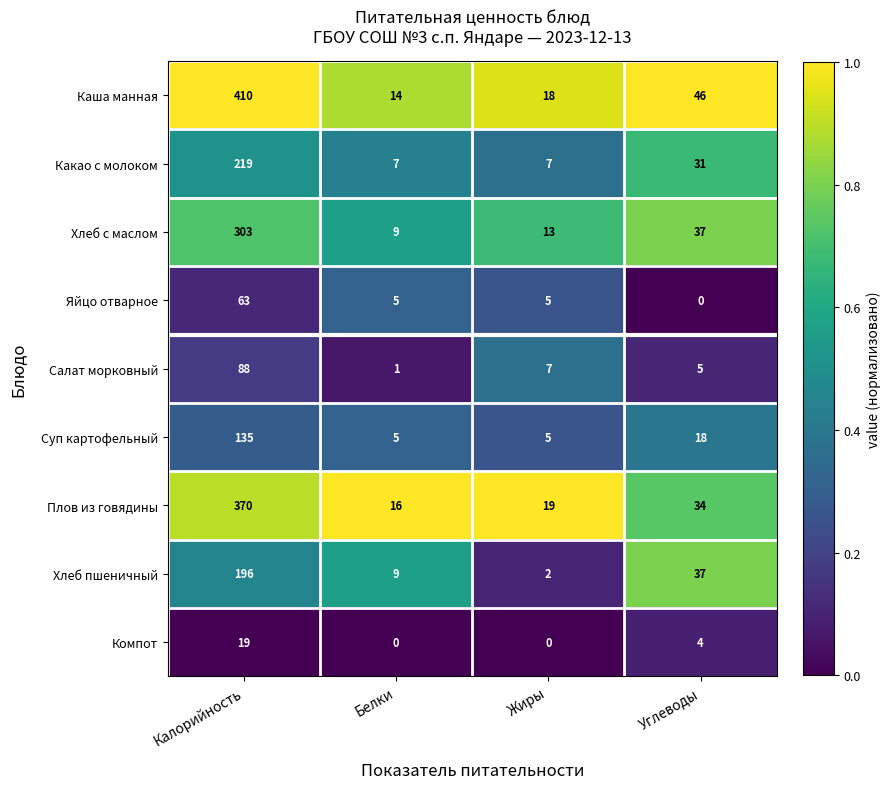

The value of Компот at Жиры is -7. True or false?

False